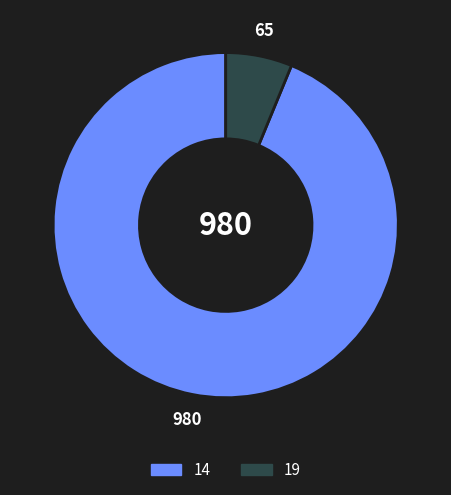

What is the largest slice in the pie chart?

14